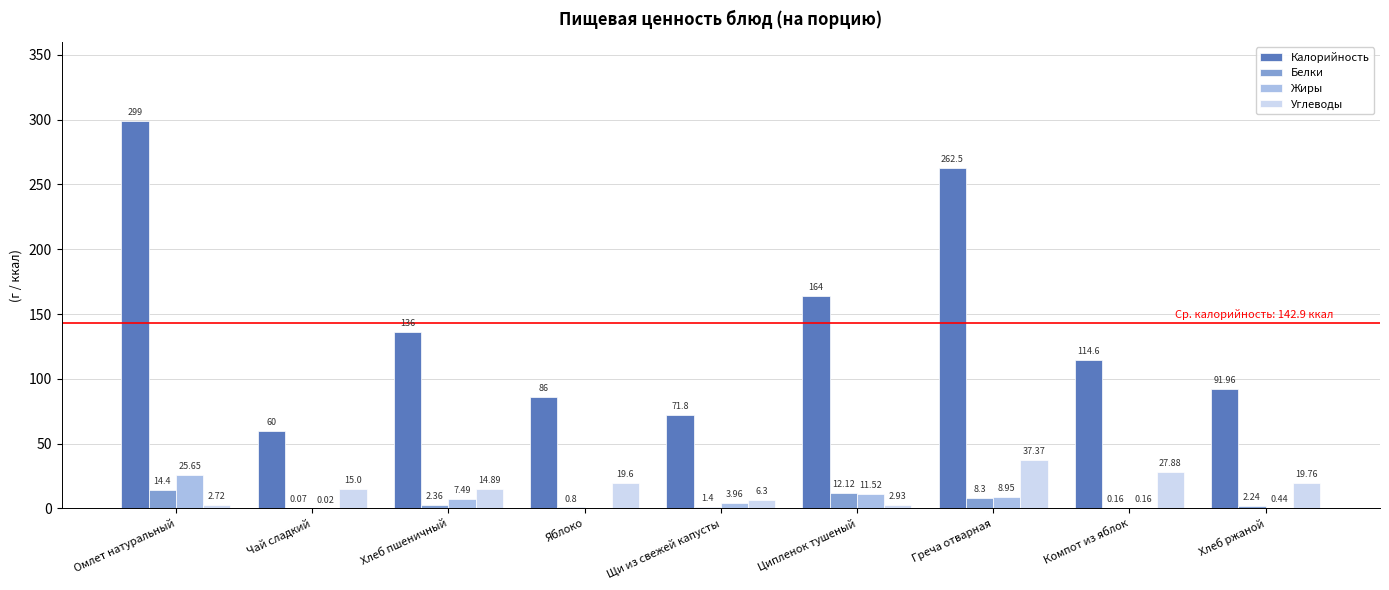

Where is Белки nearest to the value 7?

Греча отварная